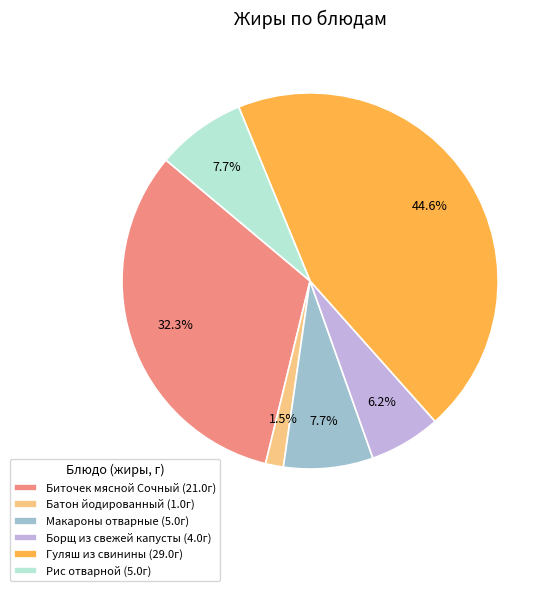

Between Рис отварной (5.0г) and Биточек мясной Сочный (21.0г), which is larger?

Биточек мясной Сочный (21.0г)